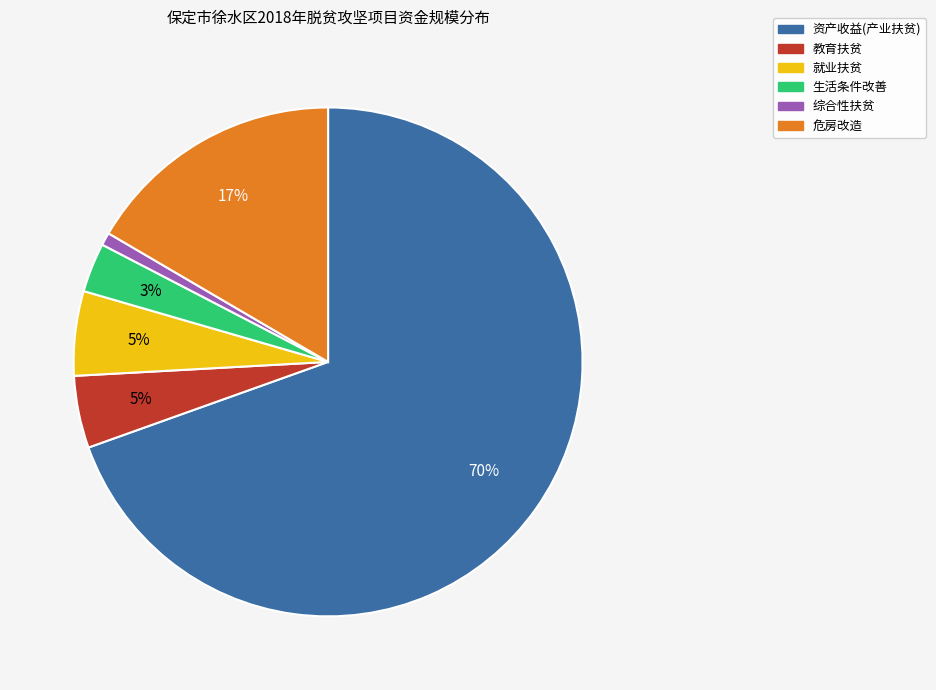

Does any single category account for the majority?

Yes